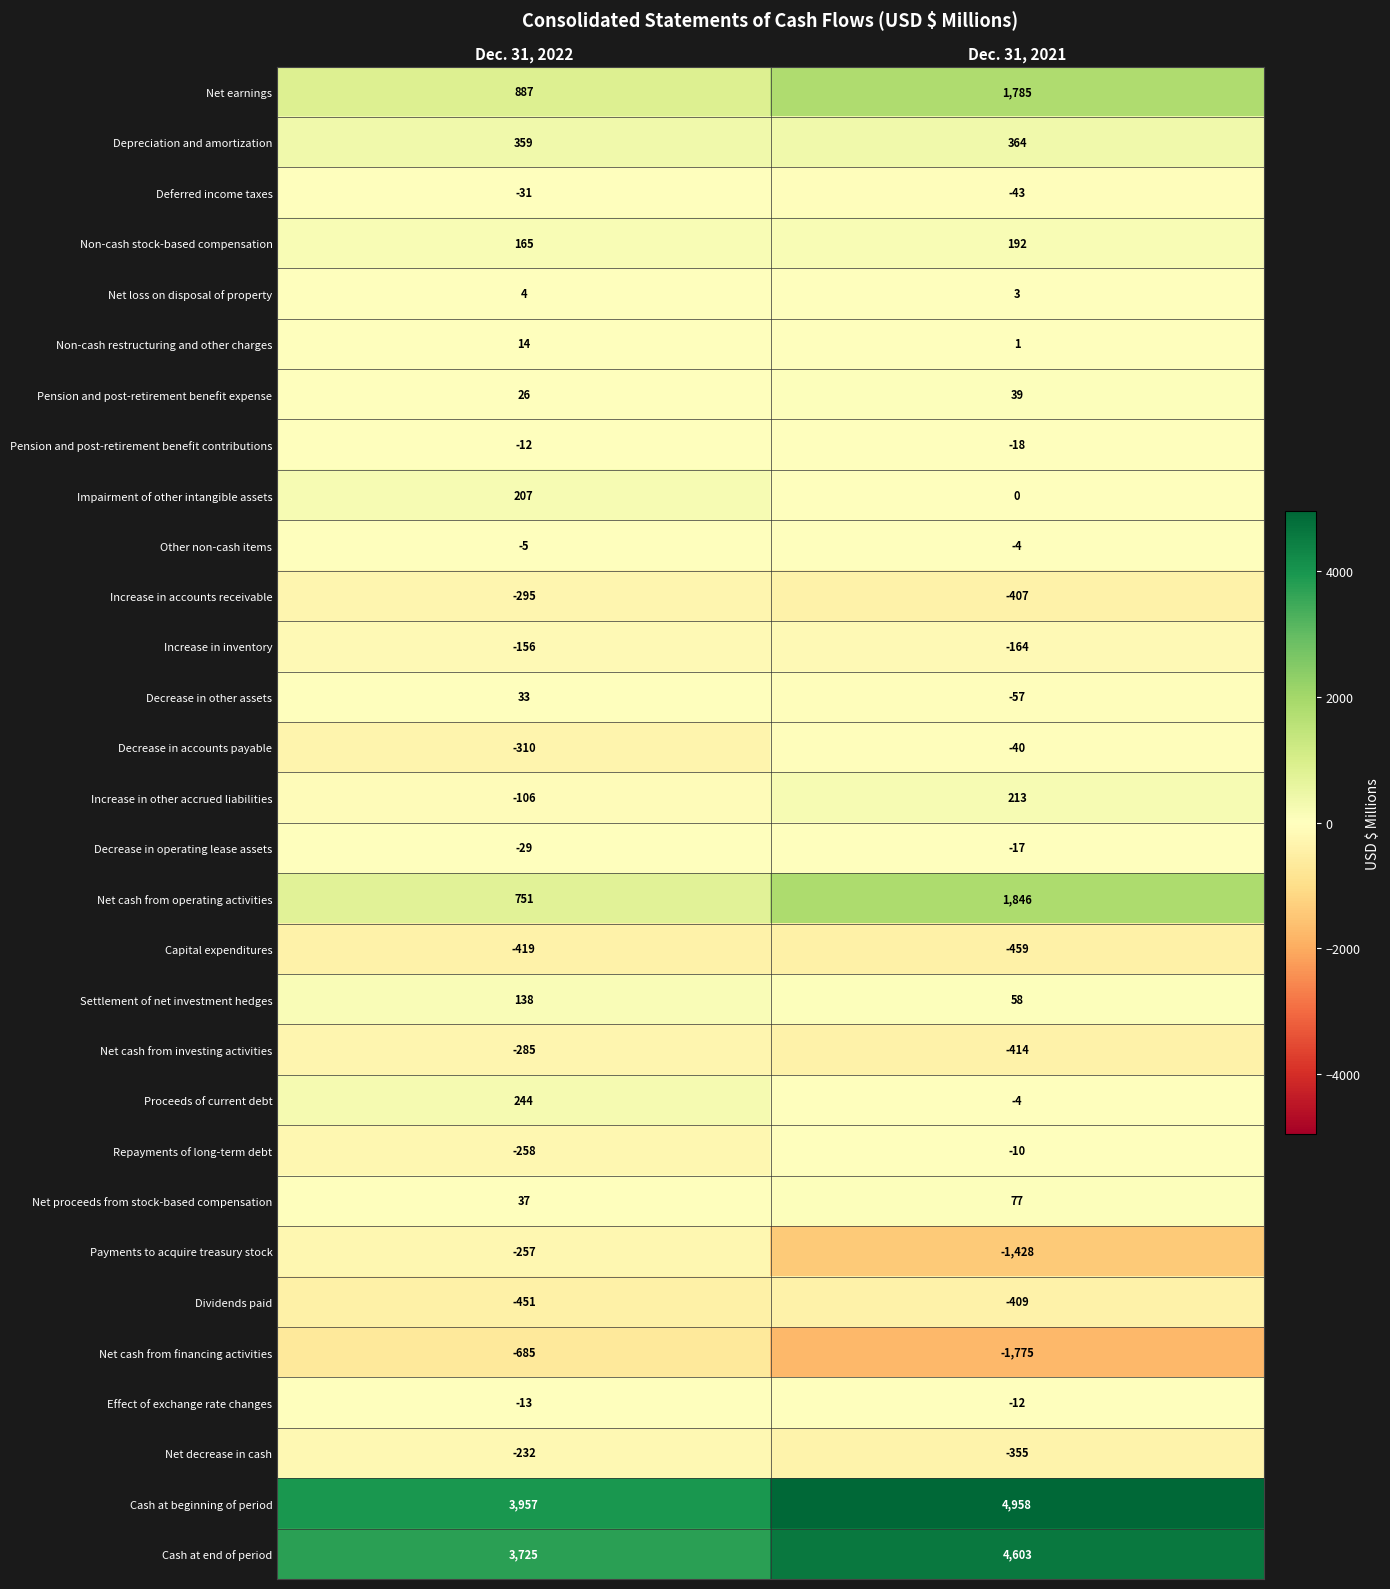

At which category is the sum across all series the highest?

Dec. 31, 2021